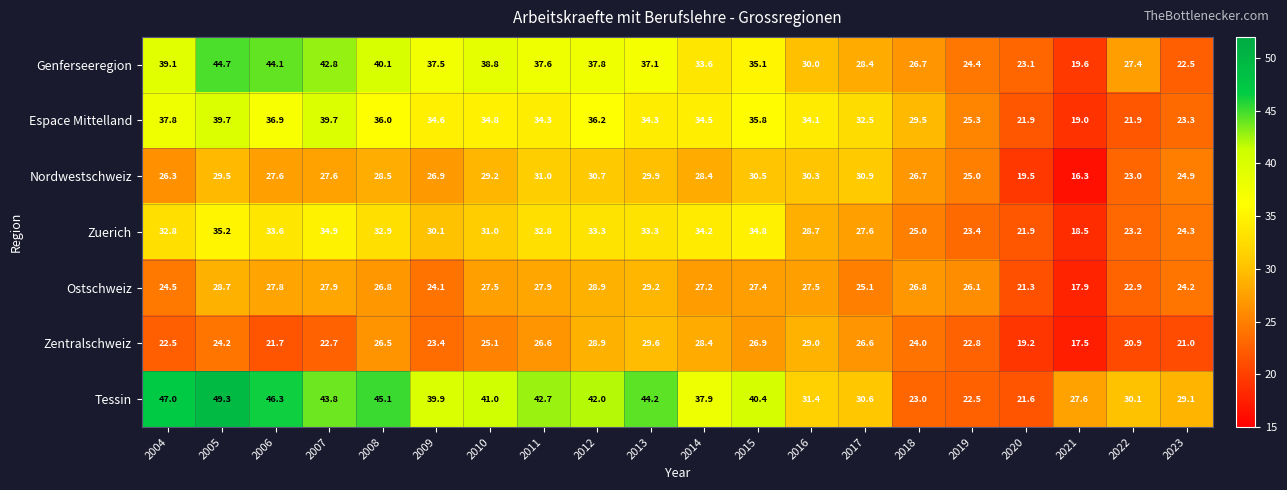

What is the difference between the second highest and second lowest values in the Zentralschweiz series?

9.8